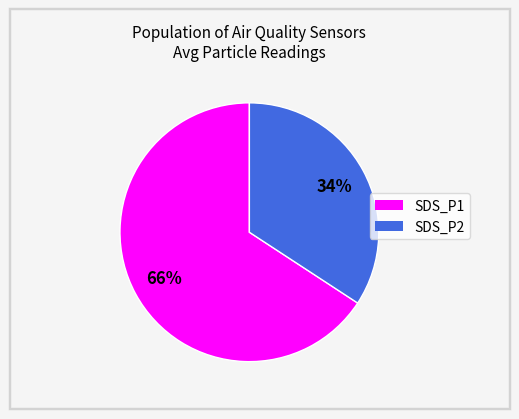

To the nearest percent, what portion does SDS_P1 represent?

66%